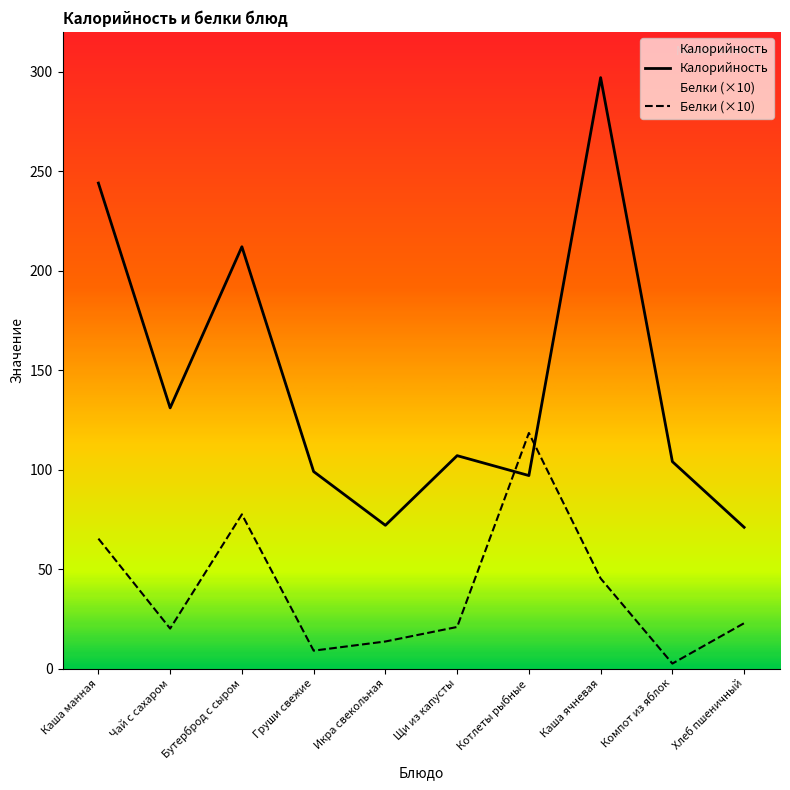

What is the sum of all Белки (×10) values?

395.4